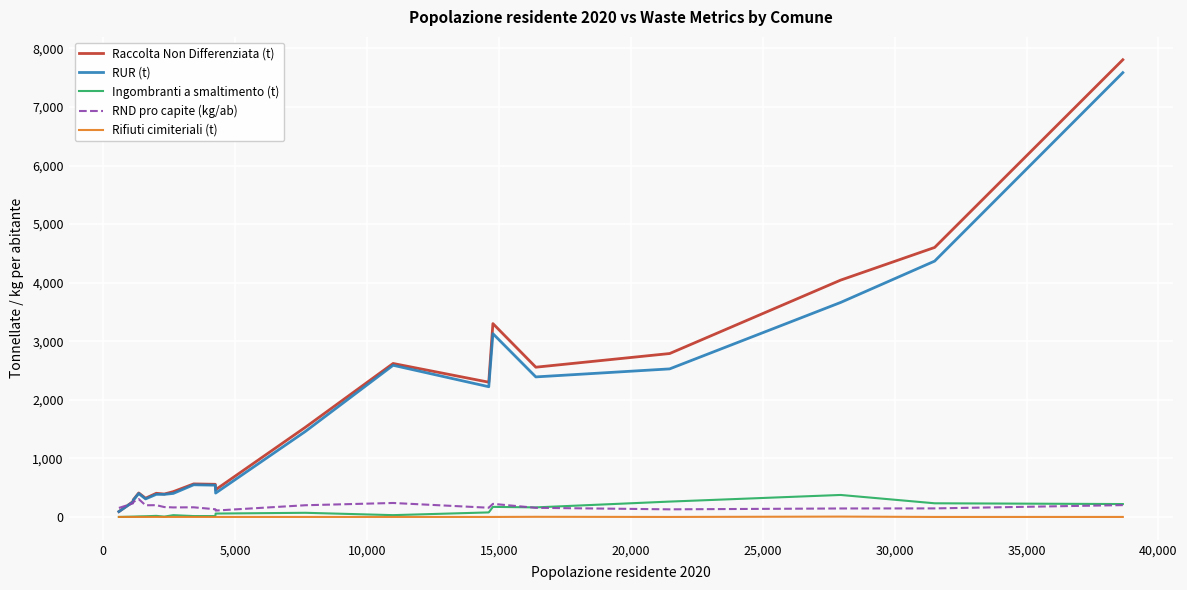

What is the maximum value for Ingombranti a smaltimento (t)?

375.4